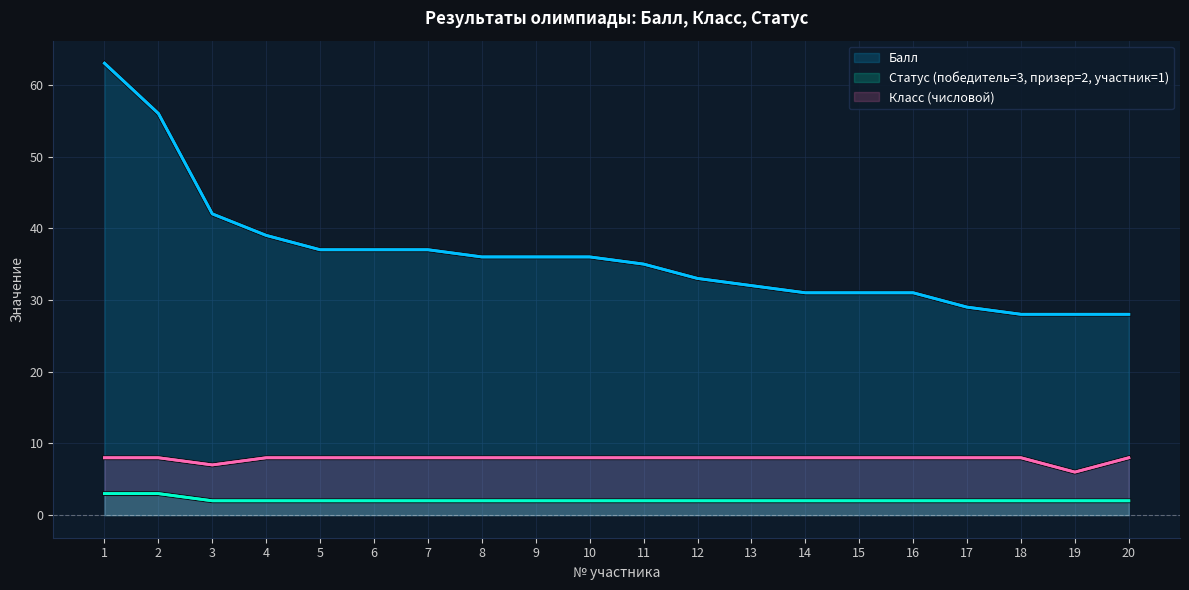

List the labels in order of Балл value, smallest first.

18, 19, 20, 17, 14, 15, 16, 13, 12, 11, 8, 9, 10, 5, 6, 7, 4, 3, 2, 1